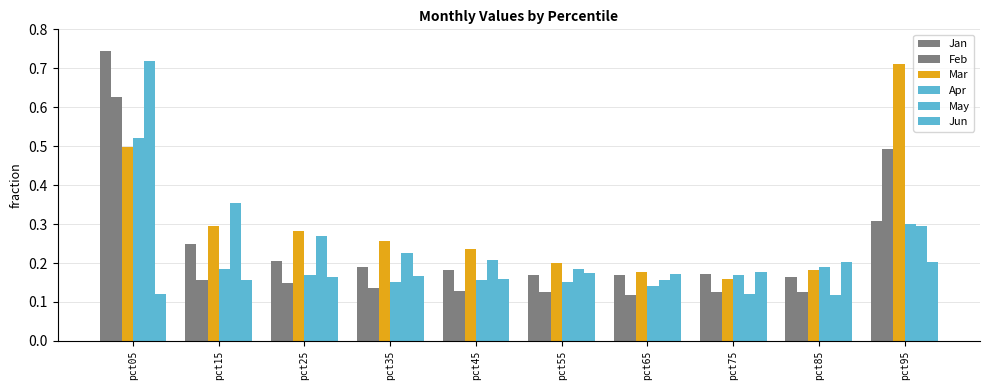

Which series changed the most between pct45 and pct55?

Mar